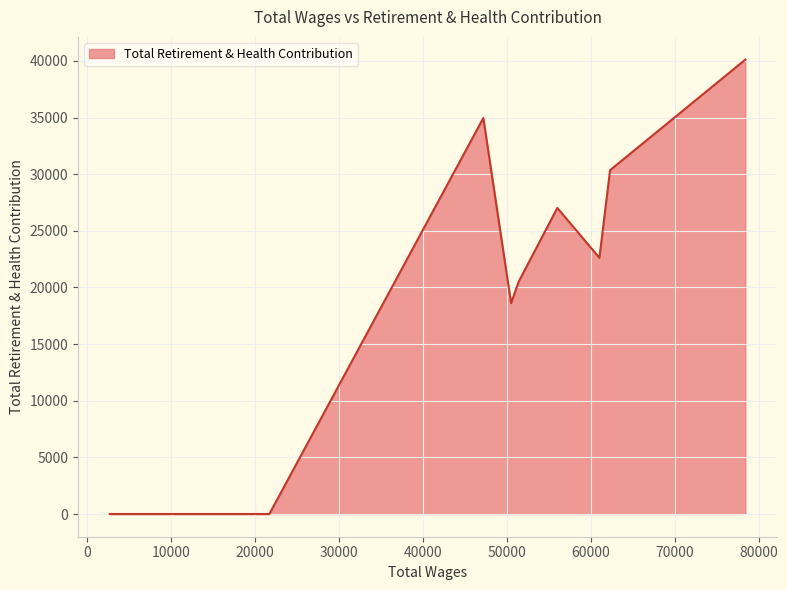

What is the difference between the maximum and minimum values?

40115